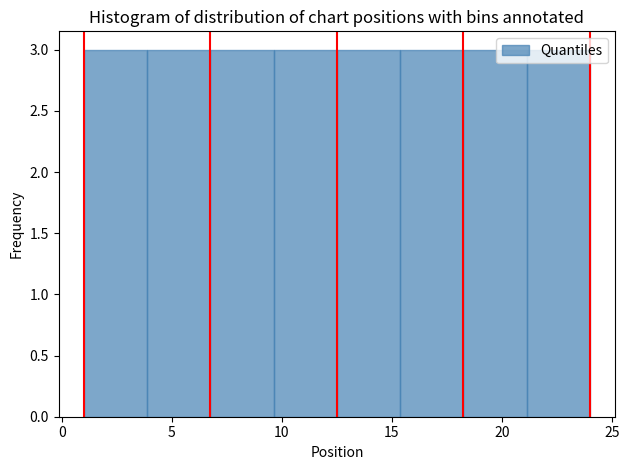

Reading left to right, transcribe this chart: for each bar, give the range it covers on the x-axis and its height. Neither the bar edges nor the heights are printed on the chart, so give them approximately, as read against the axes.

1.0 to 4.0: 3
4.0 to 7.0: 3
7.0 to 9.5: 3
9.5 to 12.5: 3
12.5 to 15.5: 3
15.5 to 18.5: 3
18.5 to 21.0: 3
21.0 to 24.0: 3